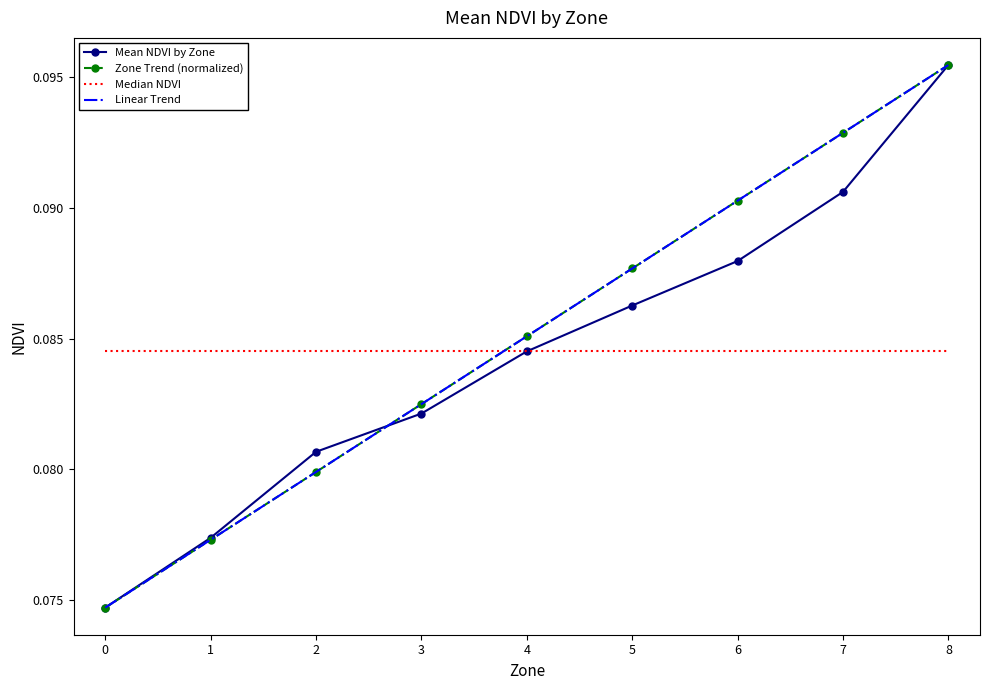

What is the lowest value of the Mean NDVI by Zone series?

0.1